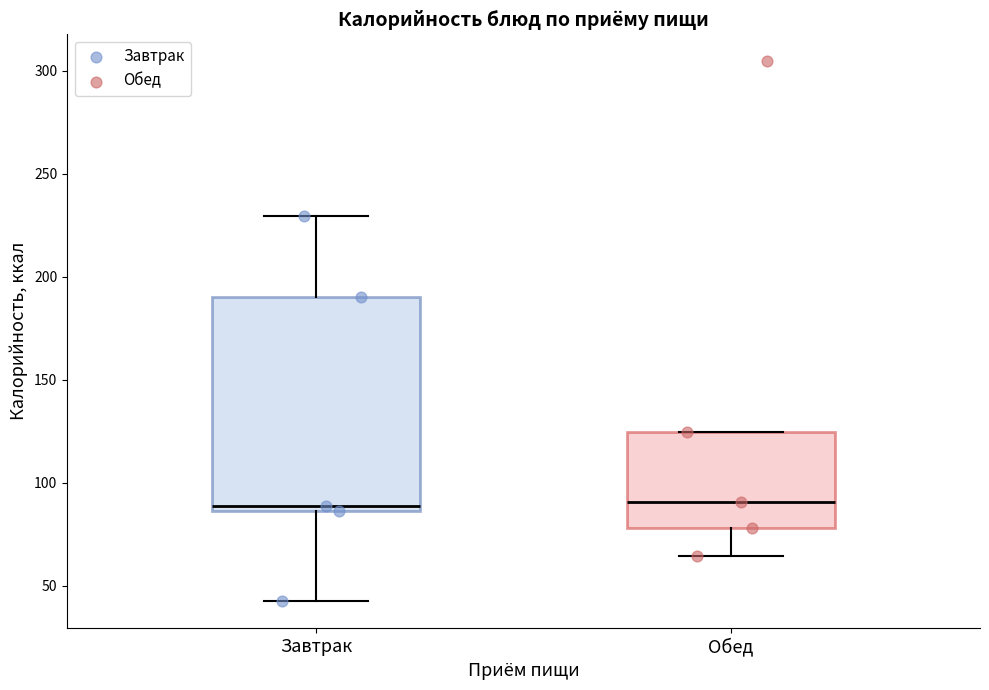

Where does the lower whisker of the box for Завтрак end on the y-axis? The values are not printed on the chart, so give them approximately, as read against the axis.

45